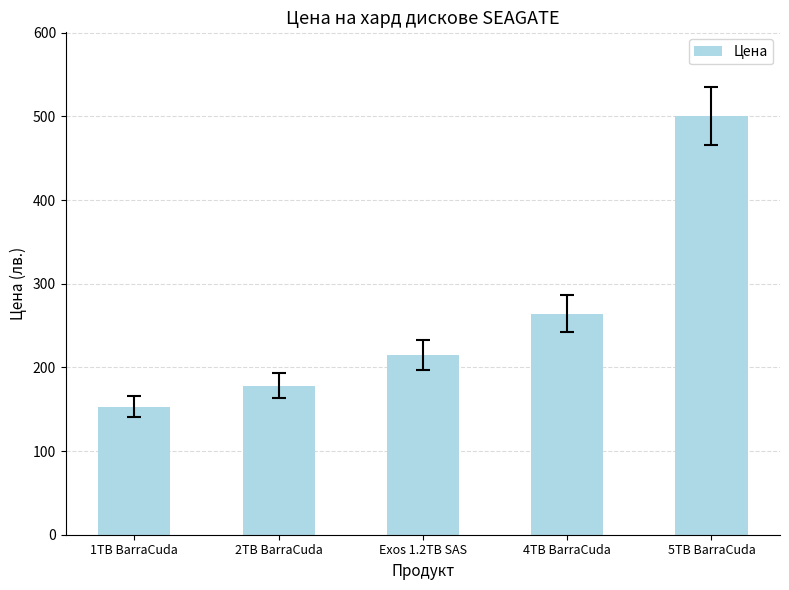

Where does the data first go above 214?

Exos 1.2TB SAS